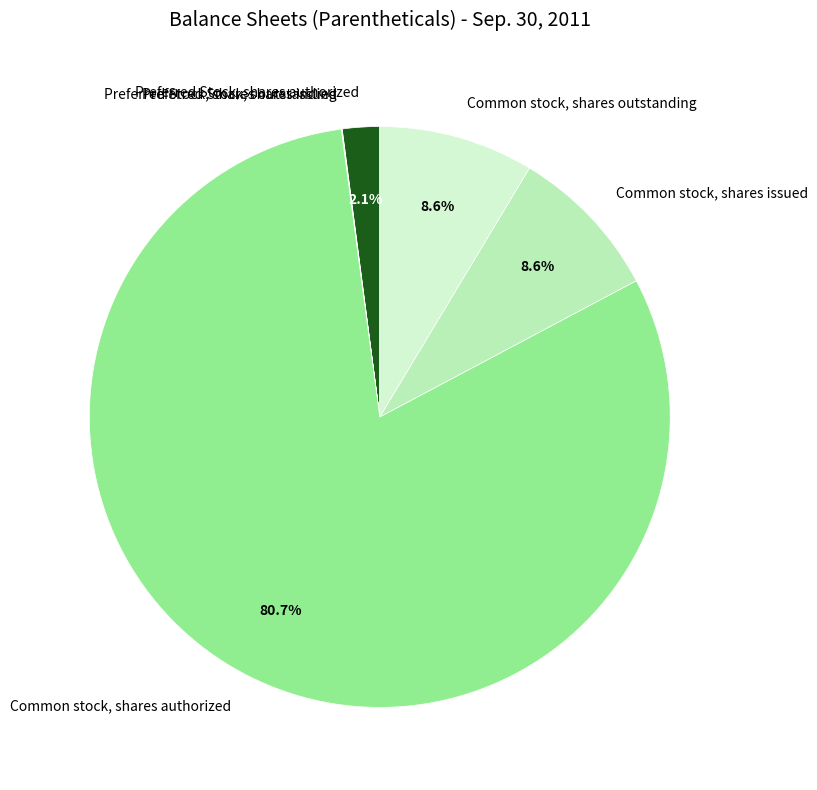

Which slice is the largest?

Common stock, shares authorized